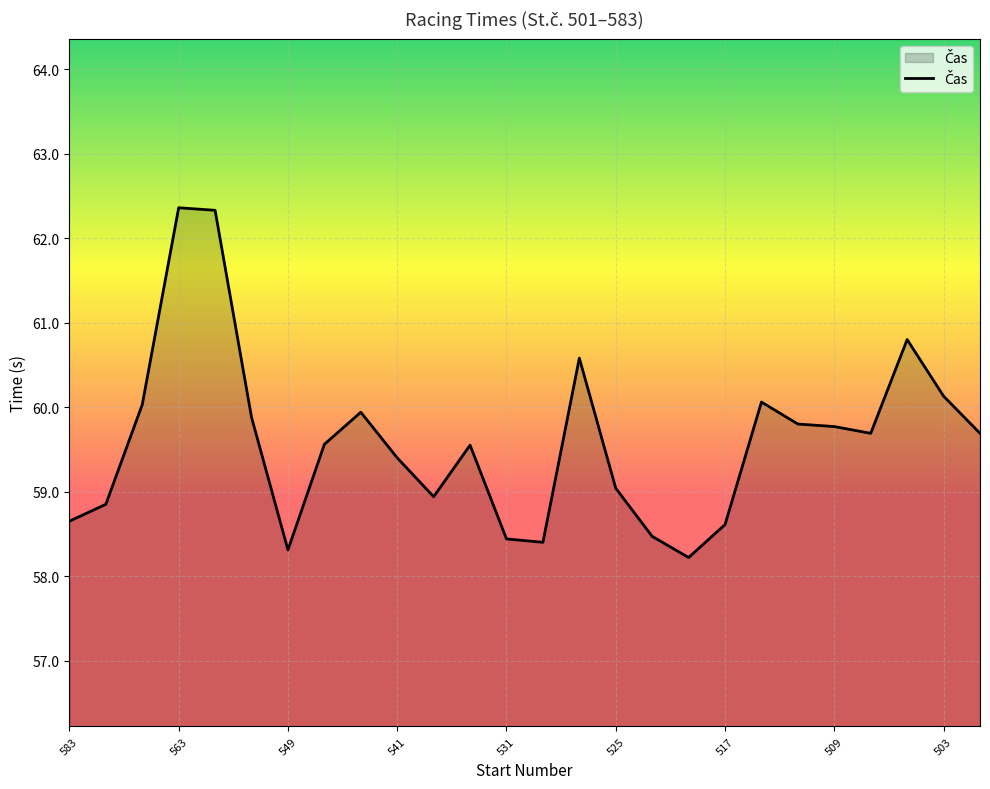

What is the difference between the maximum and minimum values?

4.1